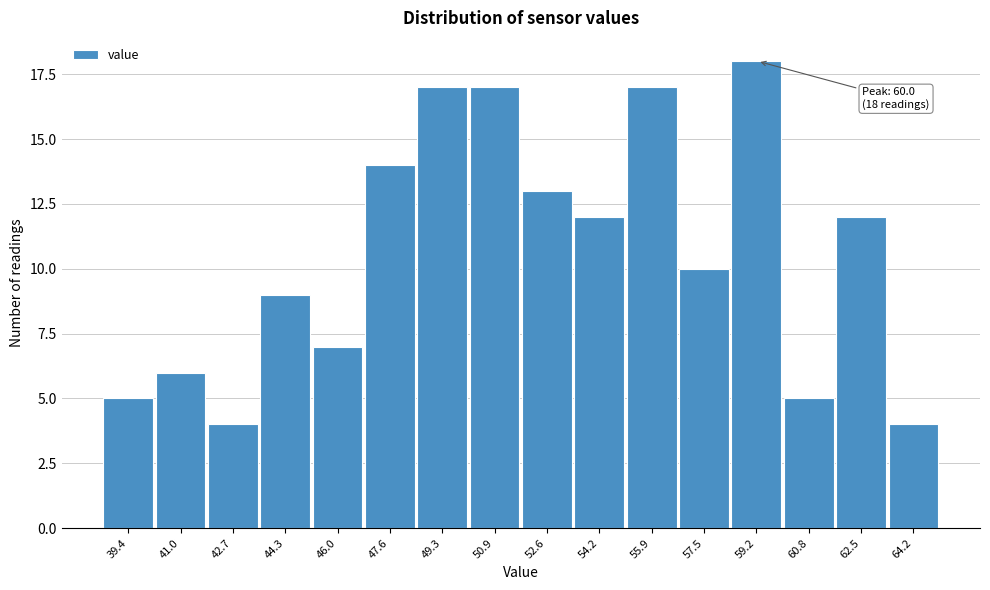

Reading right to left, list all the values displayed in this chart.

4	12	5	18	10	17	12	13	17	17	14	7	9	4	6	5